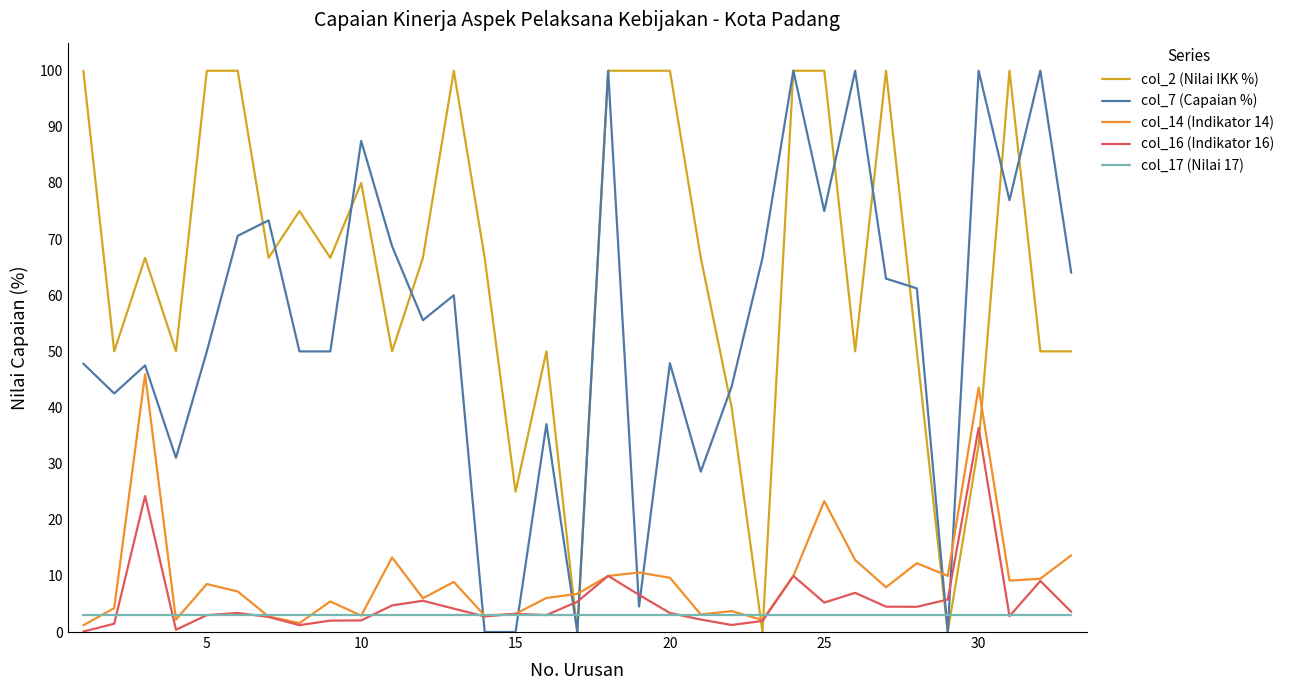

What is the difference between the maximum and minimum values in the col_16 (Indikator 16) series?

36.3